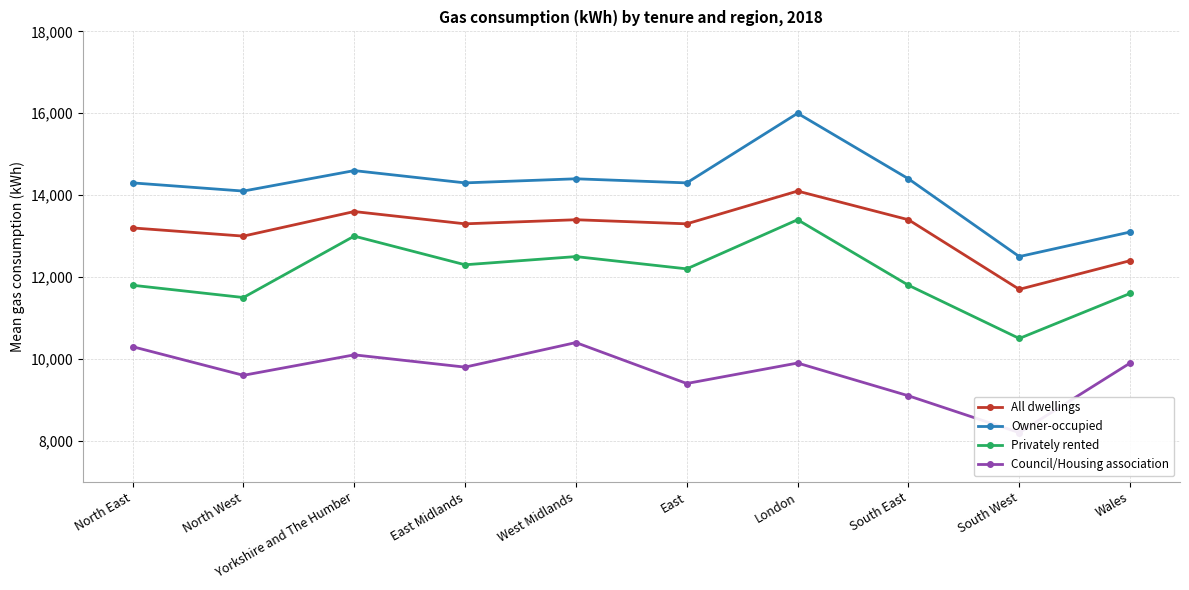

What is the difference between the maximum and second lowest values in the Council/Housing association series?

1300